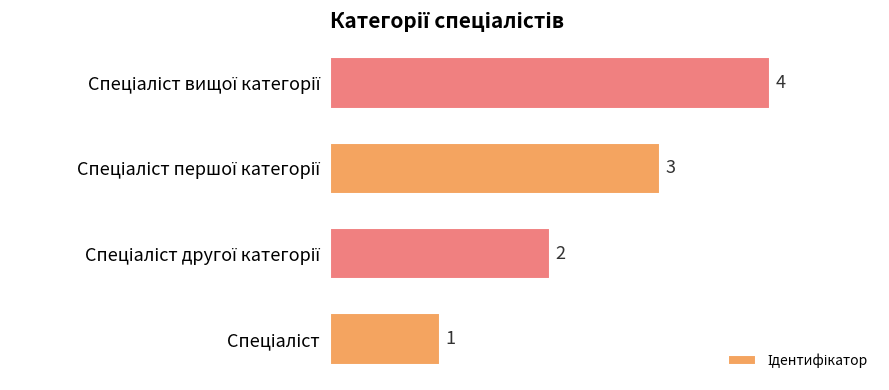

What is the difference between the maximum and minimum values?

3